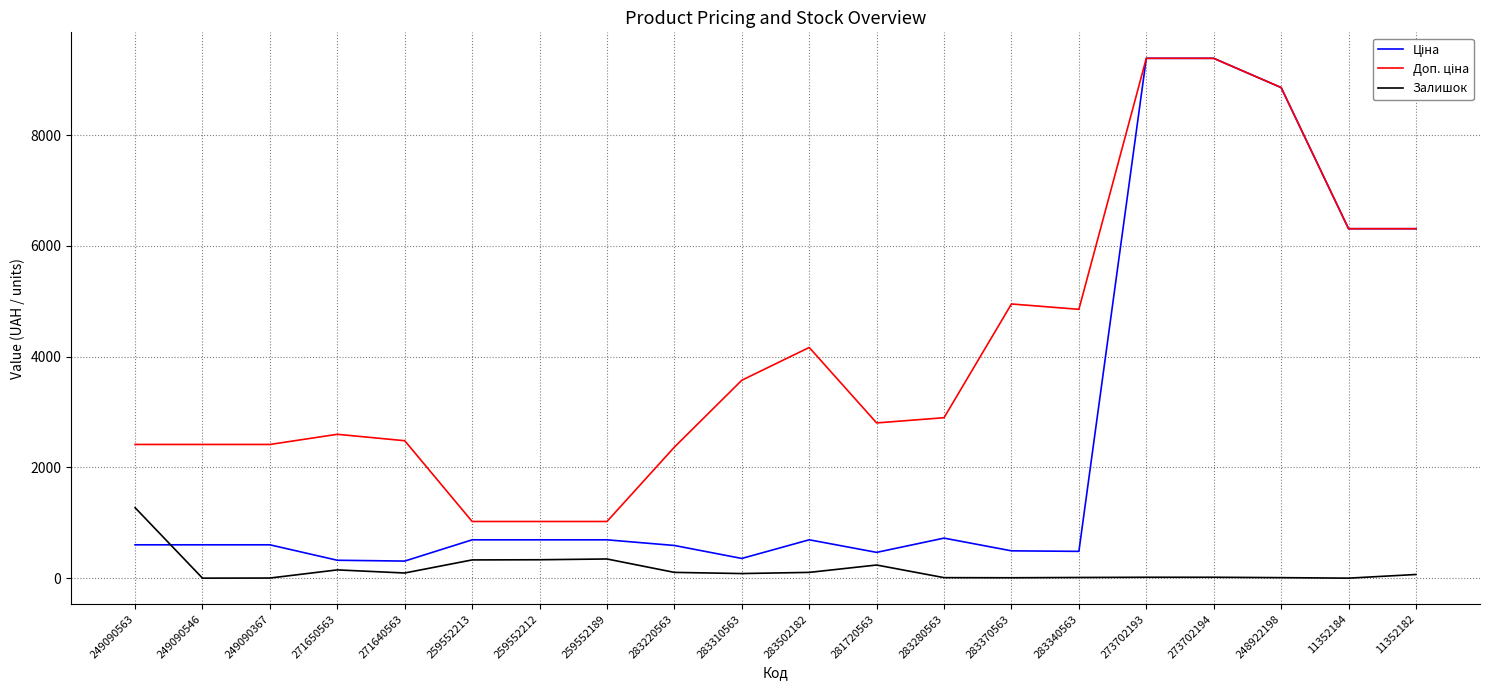

What is the total value across all series at 259552189?

2066.3